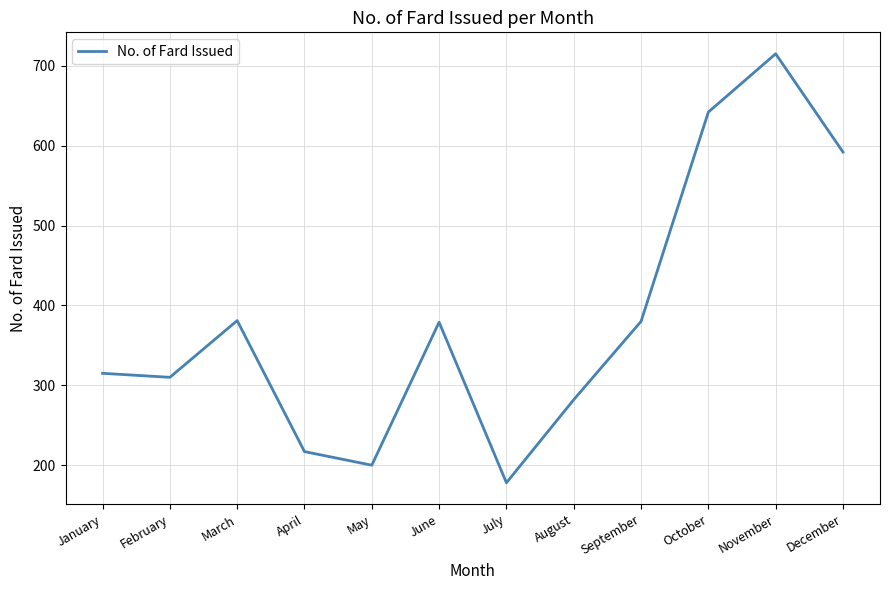

Which label corresponds to the largest value in the chart?

November